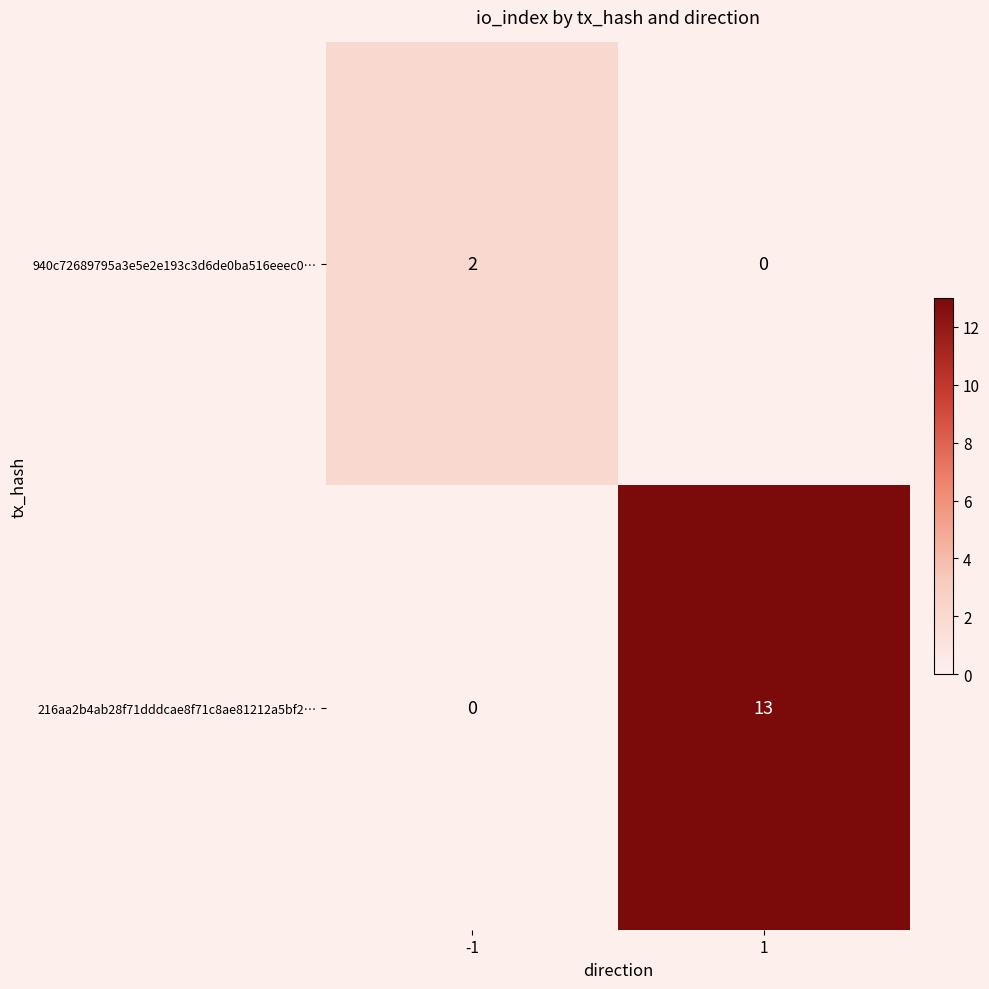

Which series has the largest range (max minus min)?

216aa2b4ab28f71dddcae8f71c8ae81212a5bf2…